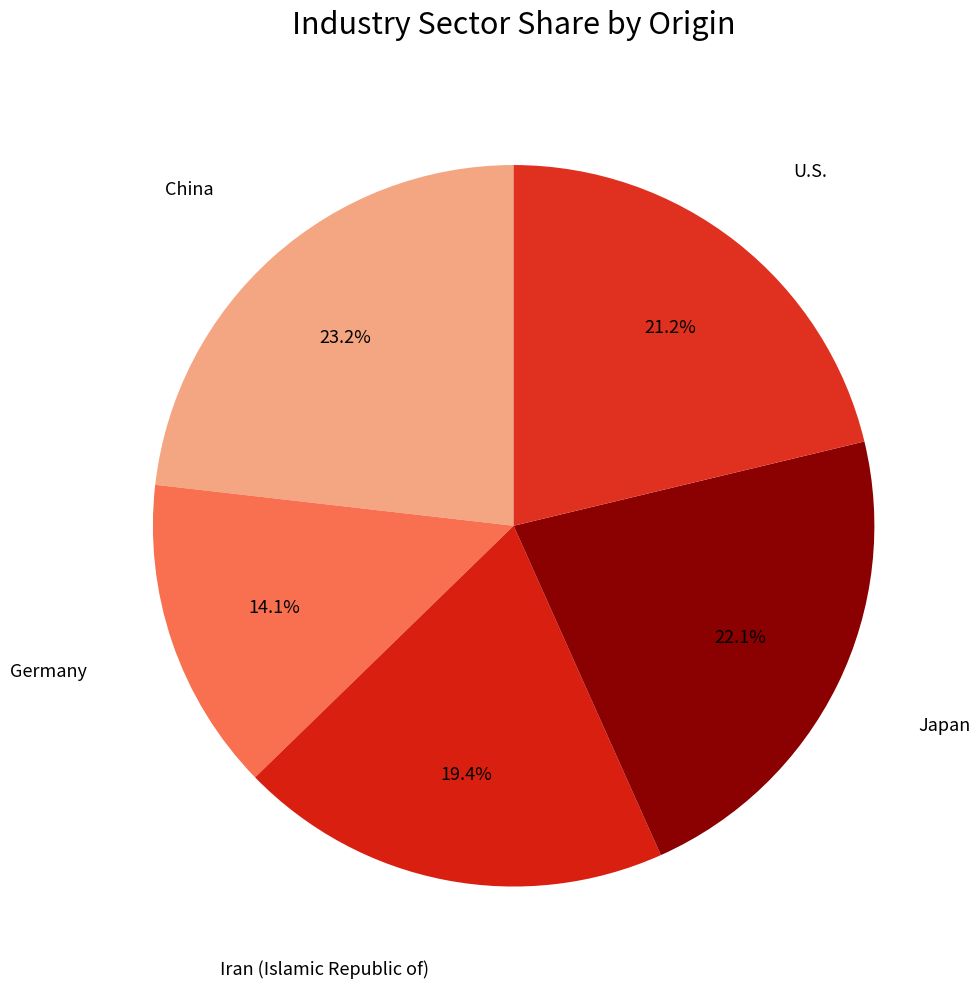

Count the number of slices in the pie.

5